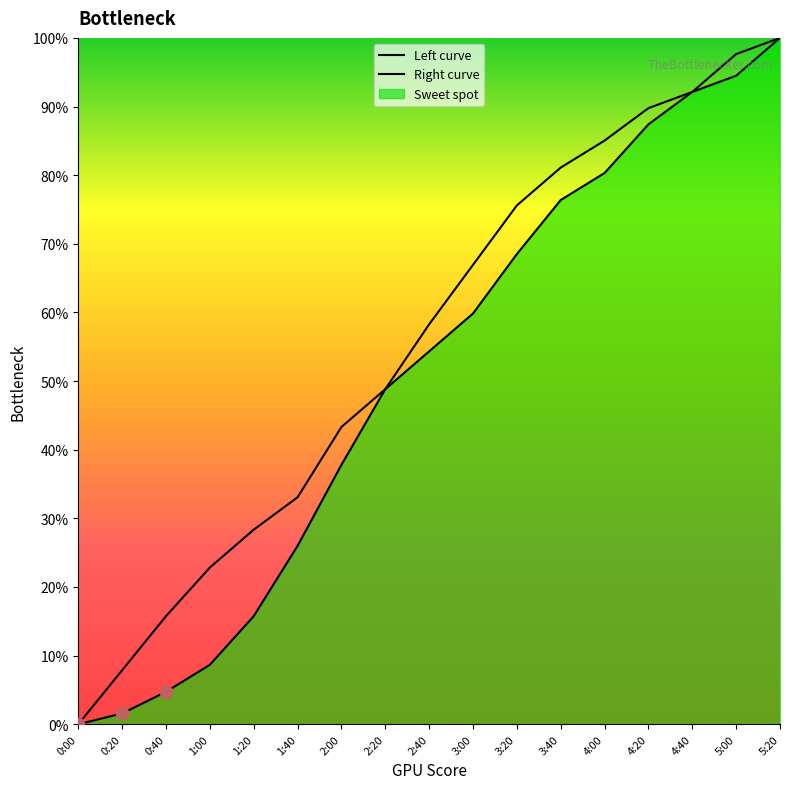

Which series contains the lowest Y value?

Left curve